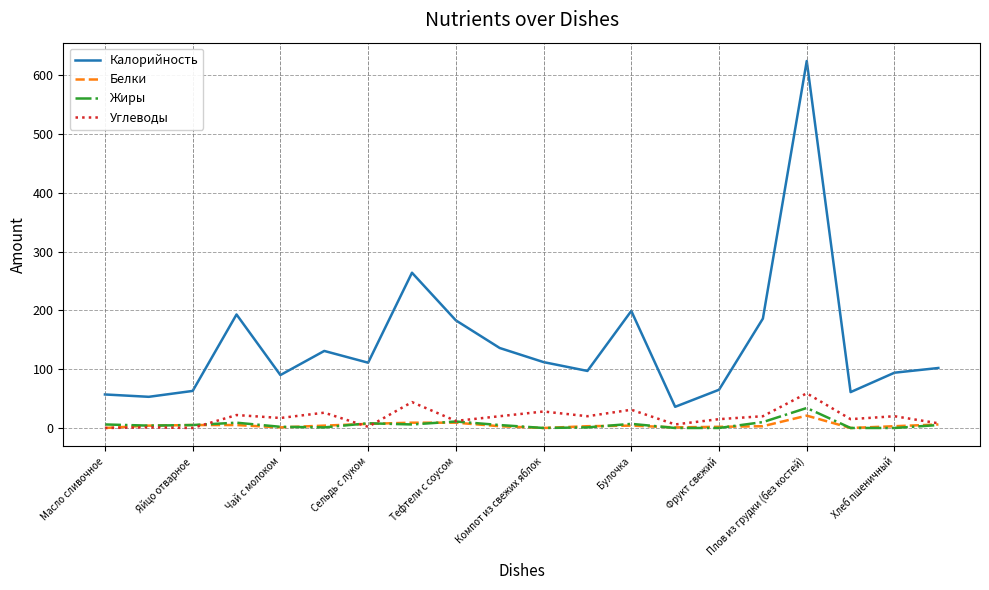

Does the chart have visible grid lines?

Yes